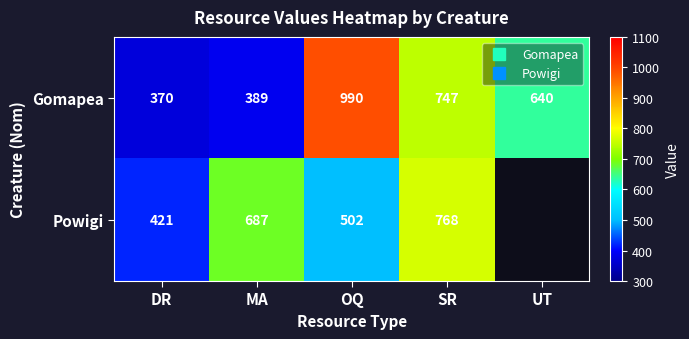

Which series has the widest spread of values?

Gomapea